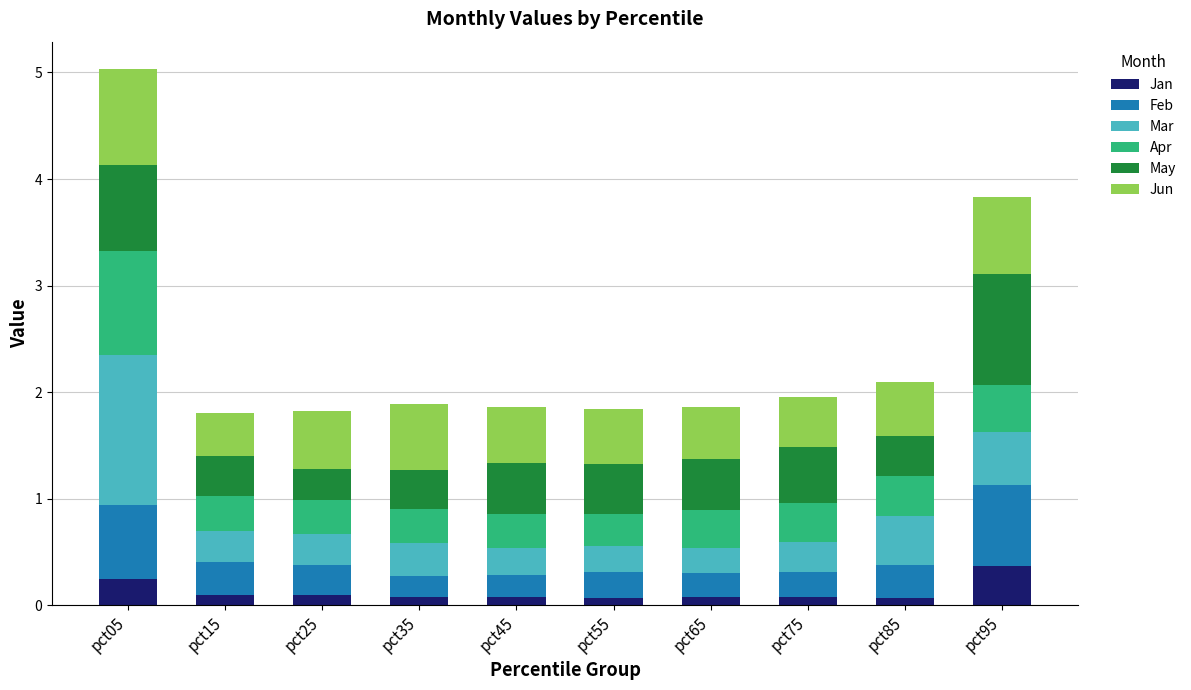

What is the maximum value for Jan?

0.4